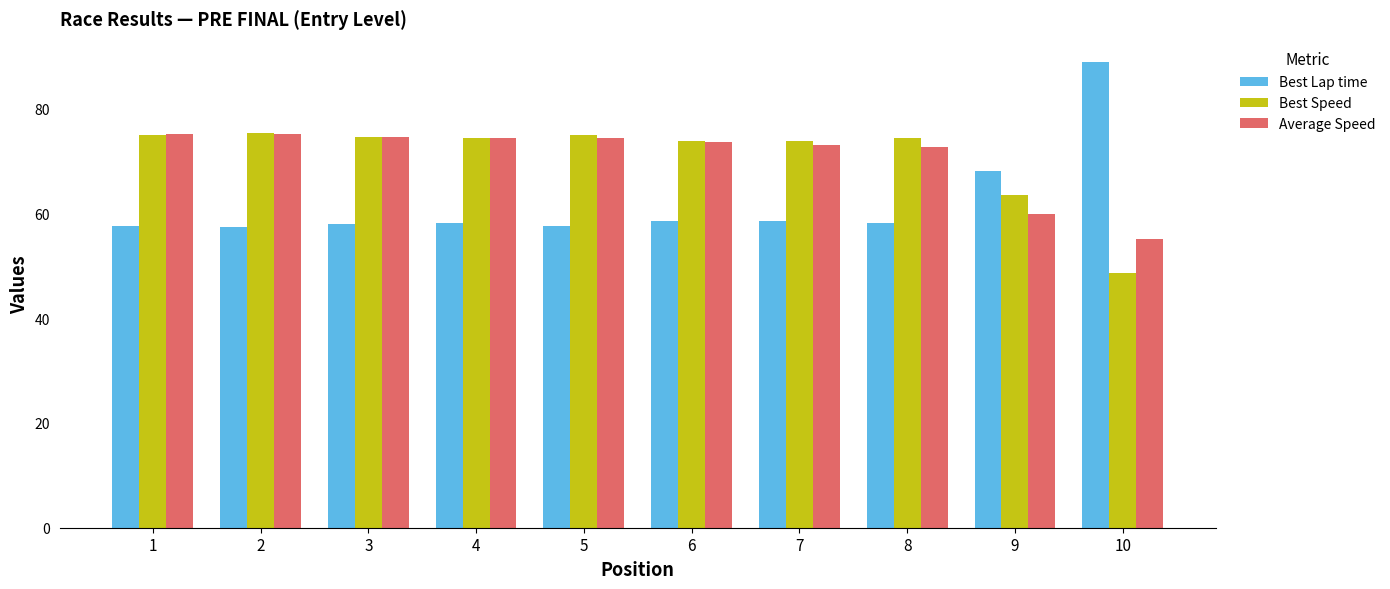

What is the total value across all series at 4?

206.8